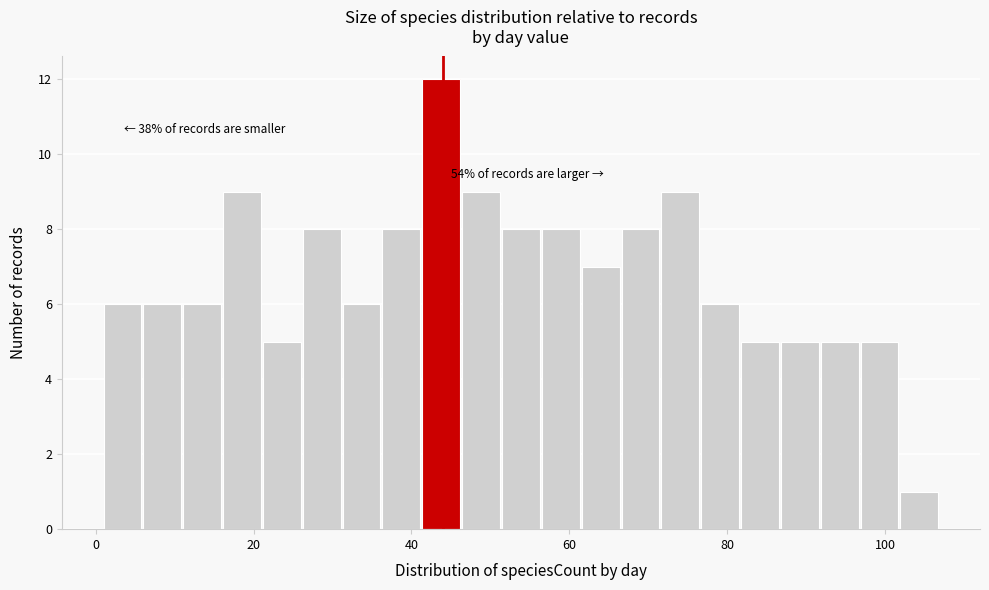

Around what value on the x-axis is the tallest bar? Give the approximate position of its centre, as read against the axis.

44